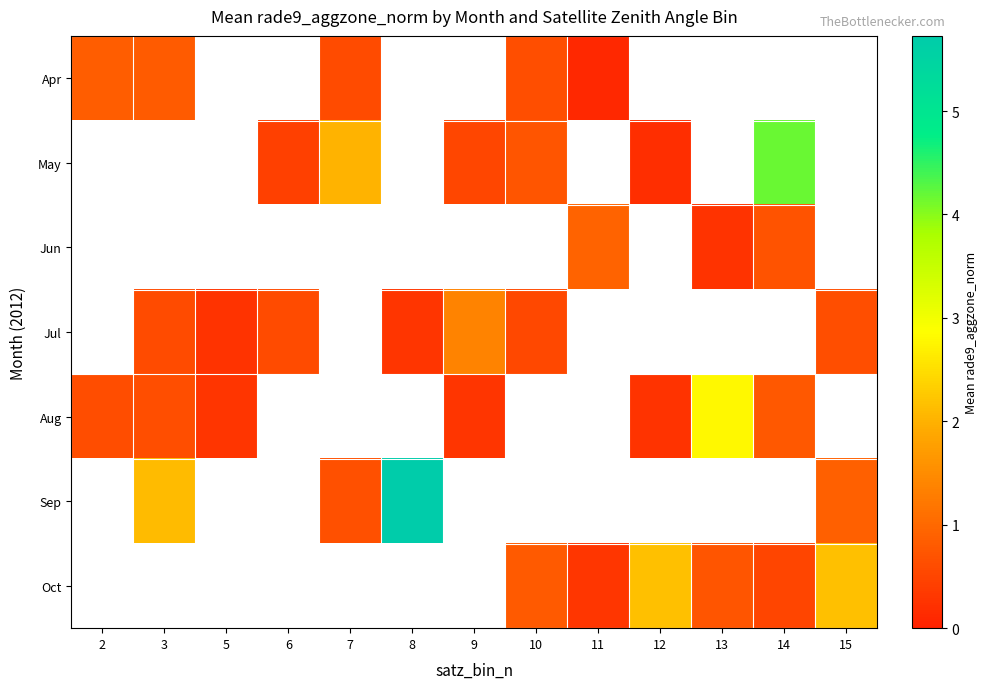

Between 8 and 14, which is larger?

14